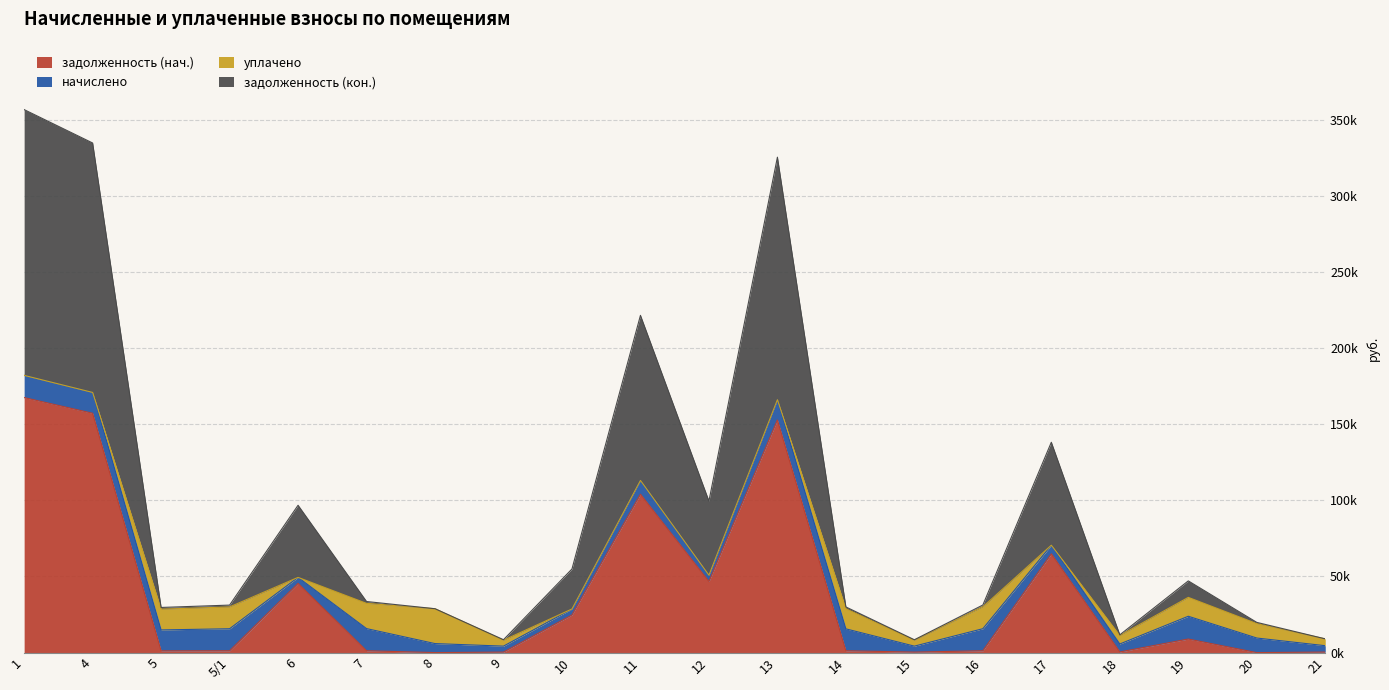

What are all the series names shown in the legend?

задолженность (нач.), начислено, уплачено, задолженность (кон.)